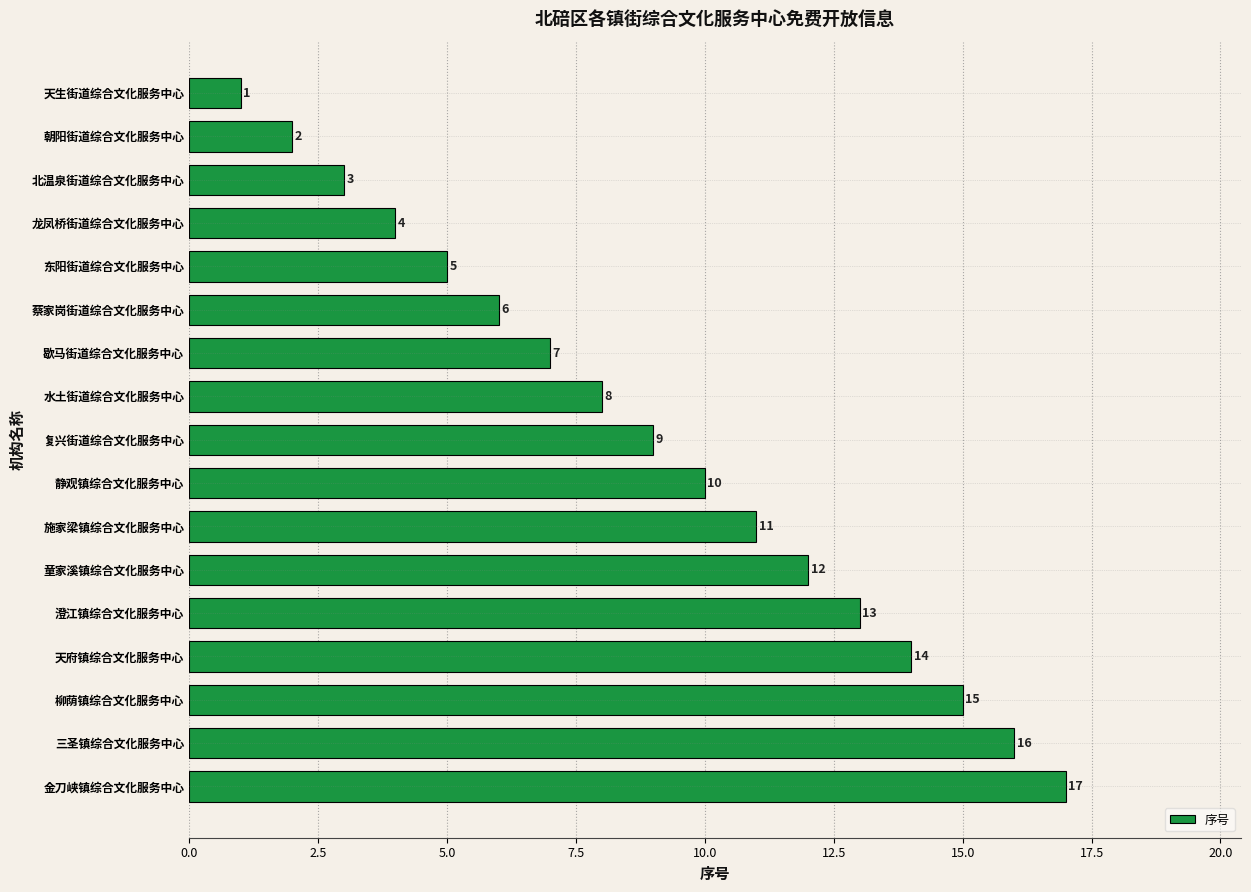

Rank the categories by value from highest to lowest.

金刀峡镇综合文化服务中心, 三圣镇综合文化服务中心, 柳荫镇综合文化服务中心, 天府镇综合文化服务中心, 澄江镇综合文化服务中心, 童家溪镇综合文化服务中心, 施家梁镇综合文化服务中心, 静观镇综合文化服务中心, 复兴街道综合文化服务中心, 水土街道综合文化服务中心, 歇马街道综合文化服务中心, 蔡家岗街道综合文化服务中心, 东阳街道综合文化服务中心, 龙凤桥街道综合文化服务中心, 北温泉街道综合文化服务中心, 朝阳街道综合文化服务中心, 天生街道综合文化服务中心